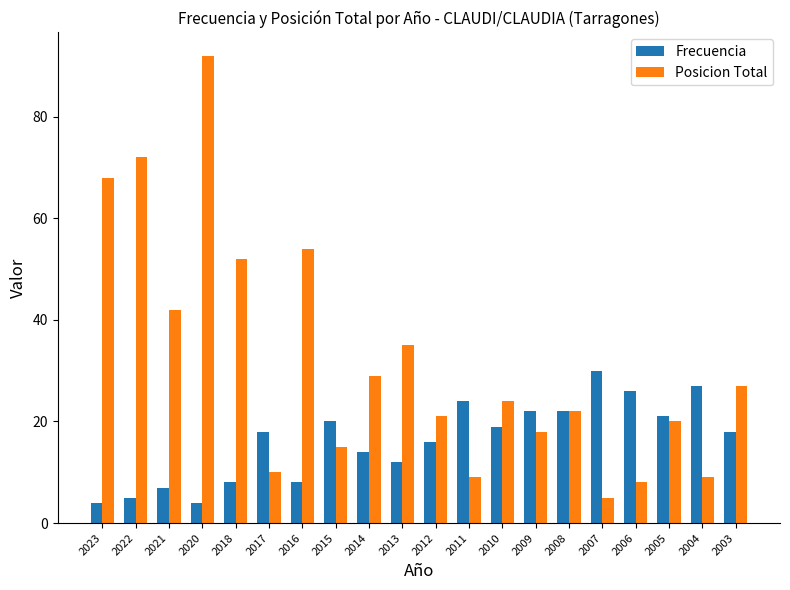

Which series has the largest range (max minus min)?

Posicion Total